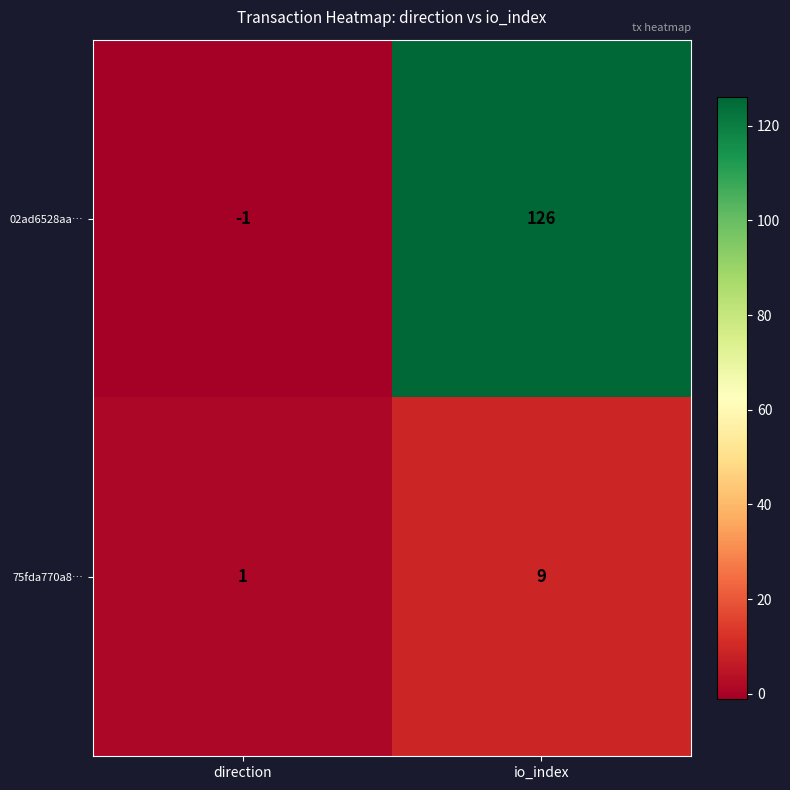

The 02ad6528aa… series shows 0 at direction. True or false?

False